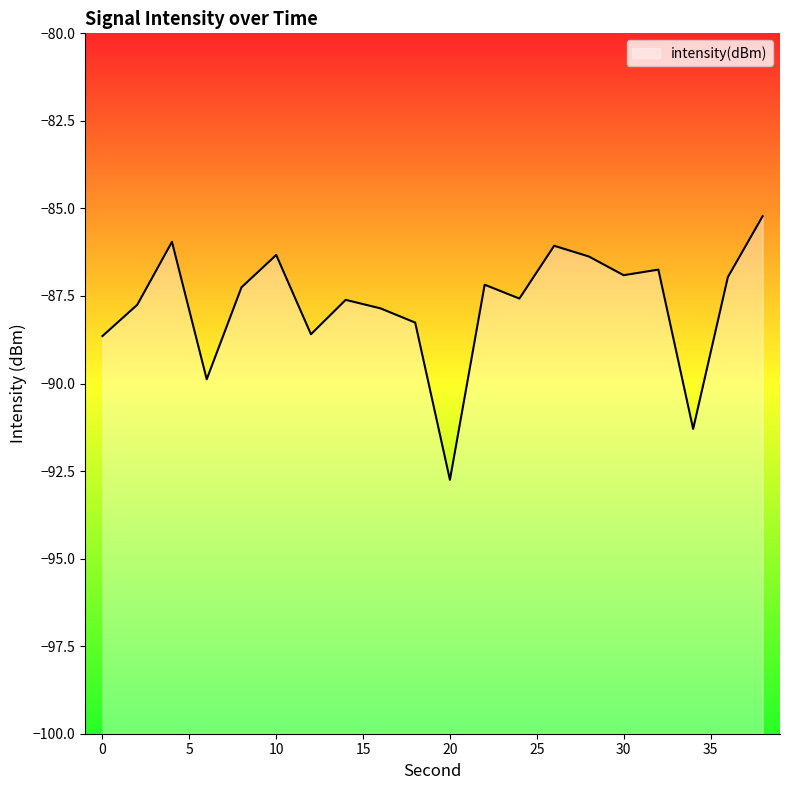

Is it true that the value at 24 is -17.8?

False